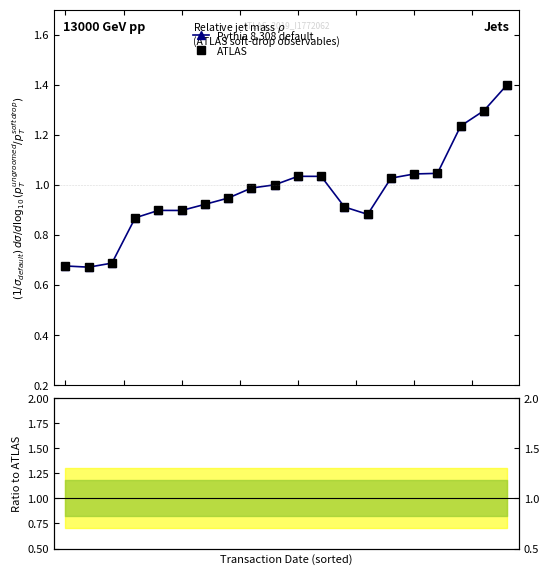

How many distinct data groups are displayed?

2